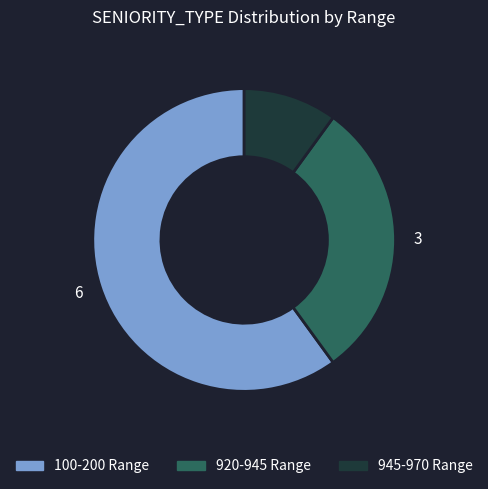

Is there any slice that represents more than half of the pie?

Yes